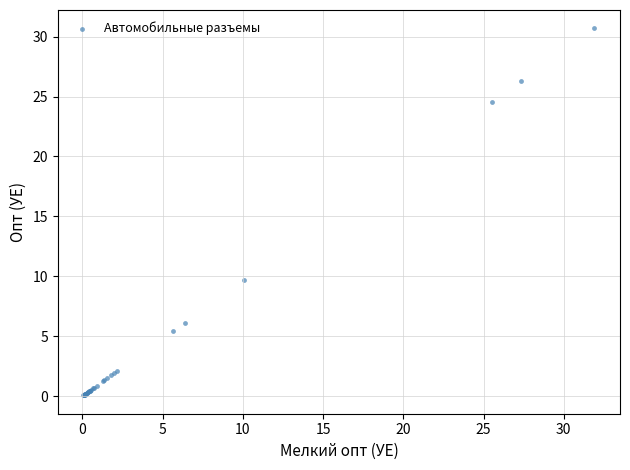

What Y value in the scatter plot is closest to 15?

9.7